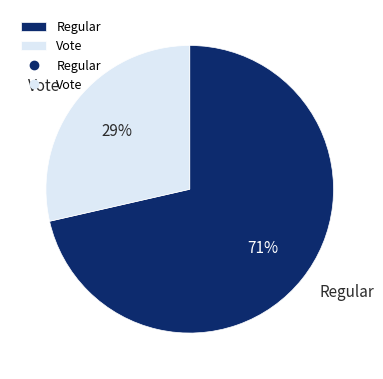

What is the smallest slice in the pie chart?

Vote